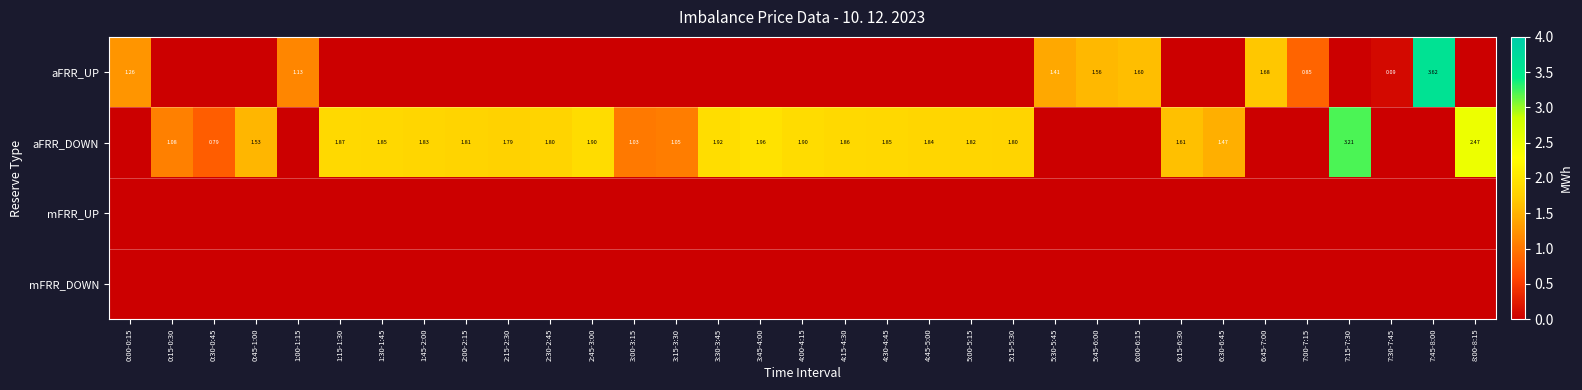

What is the spread (max minus min) of values at 6:00-6:15?

1.6